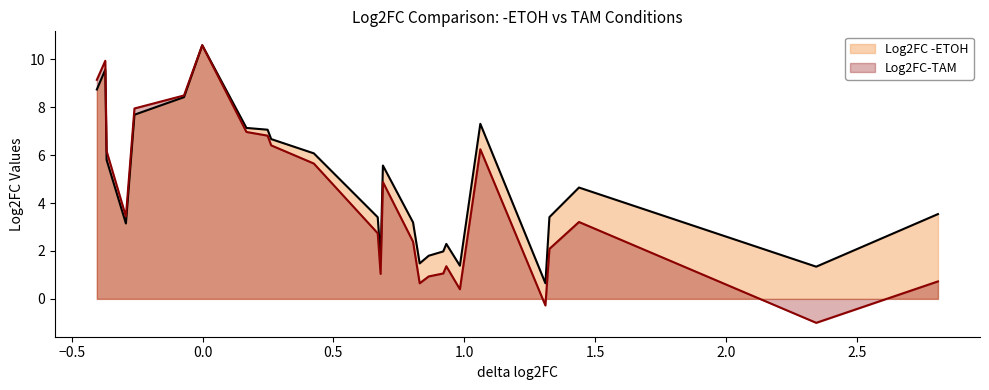

Which series has the largest range (max minus min)?

Log2FC-TAM